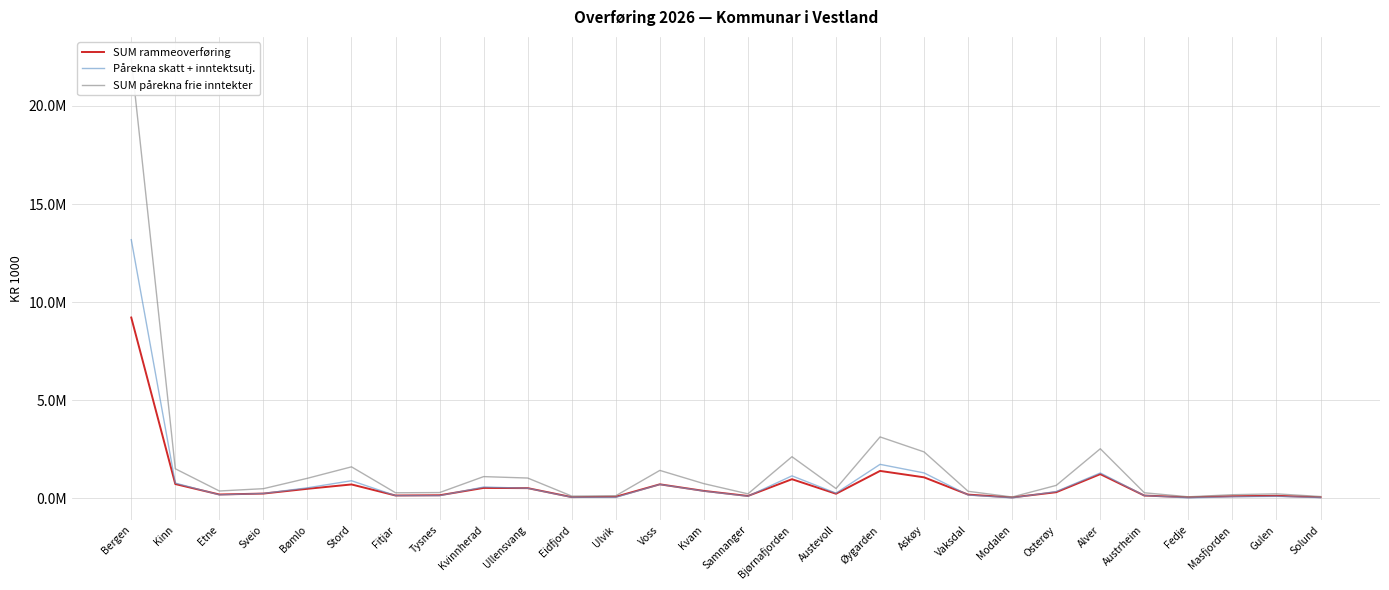

True or false: SUM rammeoverføring has a value of 714642 at Voss.

True